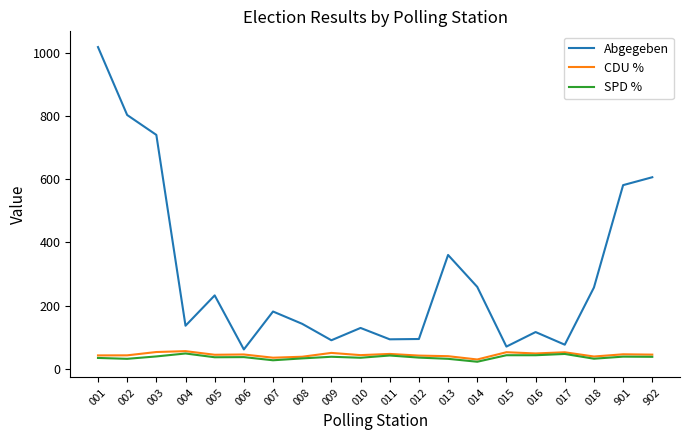

What is the difference between the highest and lowest values at 006?

24.3